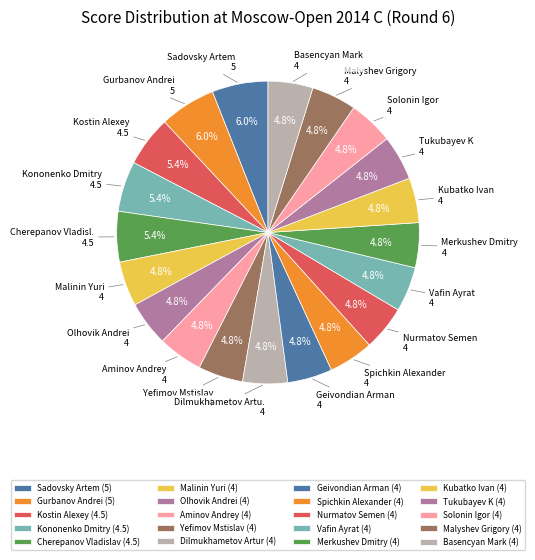

Rank the categories by value from lowest to highest.

Malinin Yuri, Olhovik Andrei, Aminov Andrey, Yefimov Mstislav, Dilmukhametov Artur, Geivondian Arman, Spichkin Alexander, Nurmatov Semen, Vafin Ayrat, Merkushev Dmitry, Kubatko Ivan, Tukubayev K, Solonin Igor, Malyshev Grigory, Basencyan Mark, Kostin Alexey, Kononenko Dmitry, Cherepanov Vladislav, Sadovsky Artem, Gurbanov Andrei